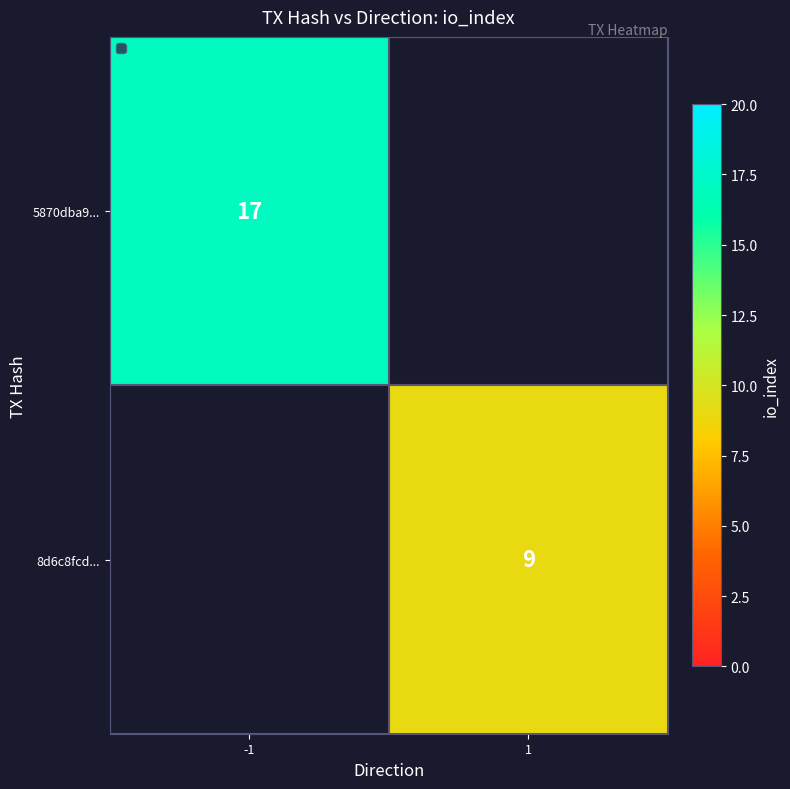

The 5870dba9... series shows 17 at -1. True or false?

True